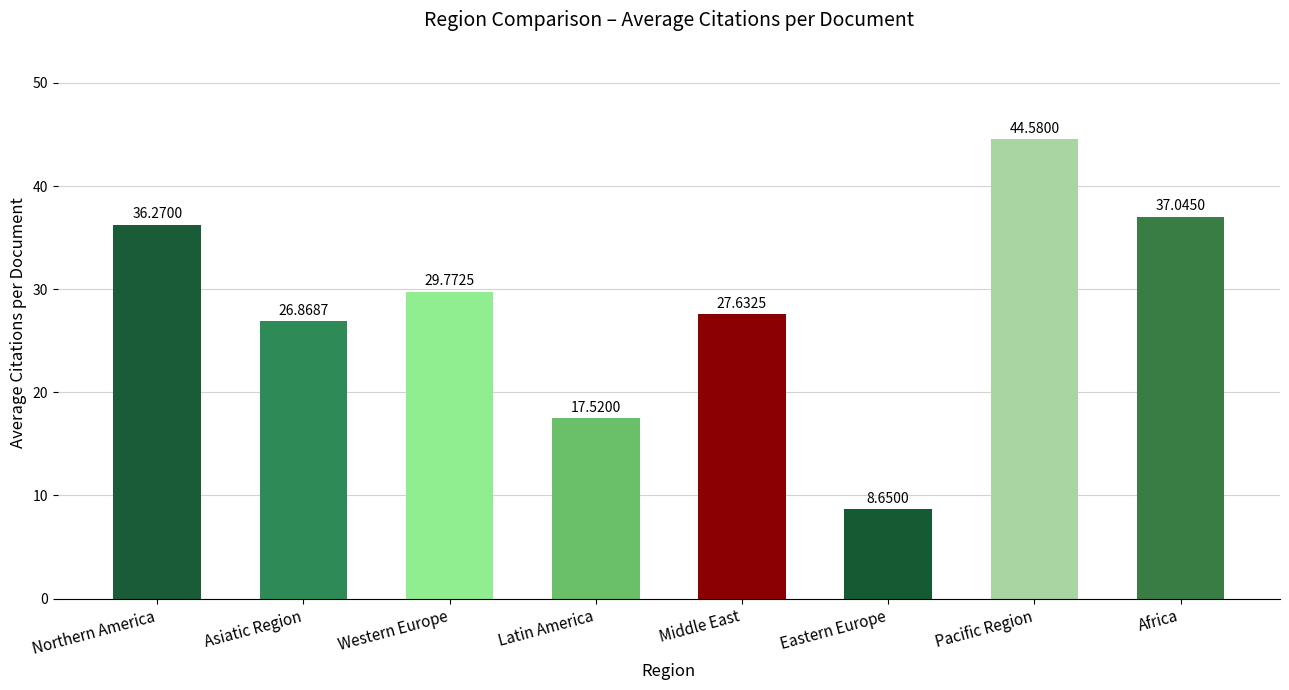

Between Northern America and Pacific Region, which is larger?

Pacific Region